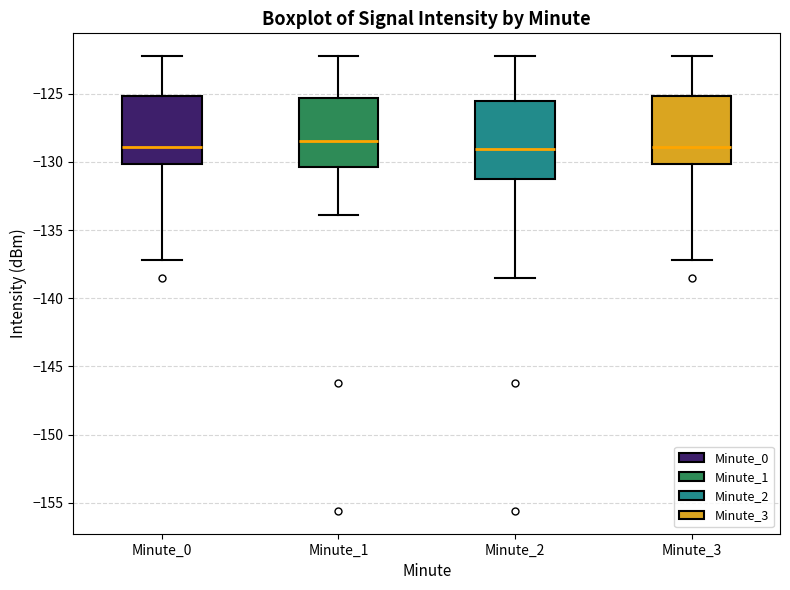

Reading left to right, transcribe this box plot: for each box, give where its median line is, the range the box spans, and where its two whiskers end, as read against the y-axis. The values are not printed on the chart, so give them approximately, as read against the axis.

Minute_0: median -129.0, box -130.0 to -125.0, whiskers -137.0 to -122.0
Minute_1: median -128.5, box -130.5 to -125.5, whiskers -134.0 to -122.0
Minute_2: median -129.0, box -131.0 to -125.5, whiskers -138.5 to -122.0
Minute_3: median -129.0, box -130.0 to -125.0, whiskers -137.0 to -122.0